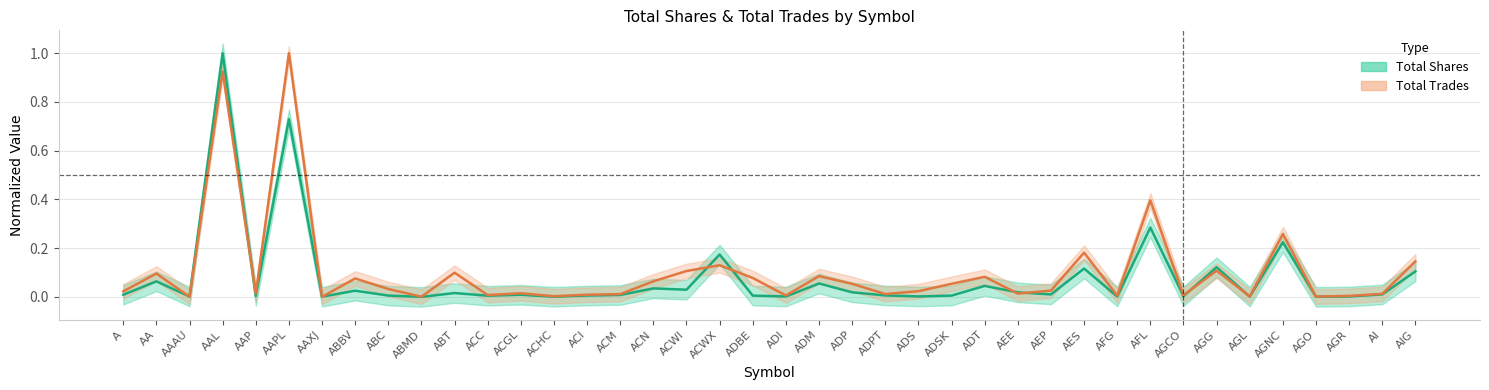

Does the chart display data point markers on the line(s)?

No